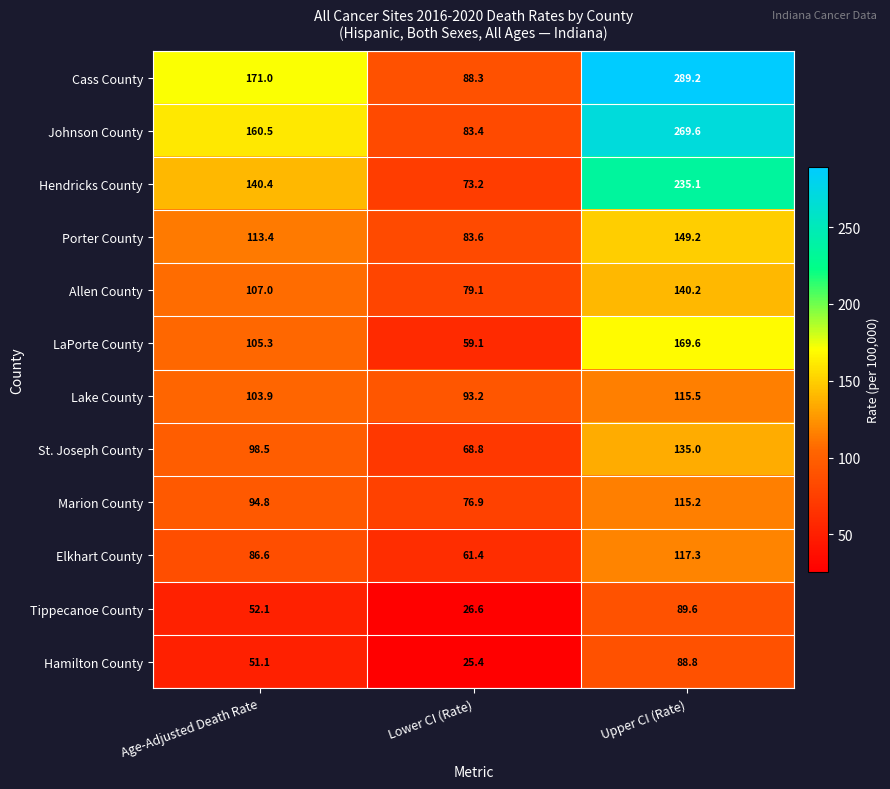

Rank the series by their maximum value, from lowest to highest.

Hamilton County, Tippecanoe County, Marion County, Lake County, Elkhart County, St. Joseph County, Allen County, Porter County, LaPorte County, Hendricks County, Johnson County, Cass County